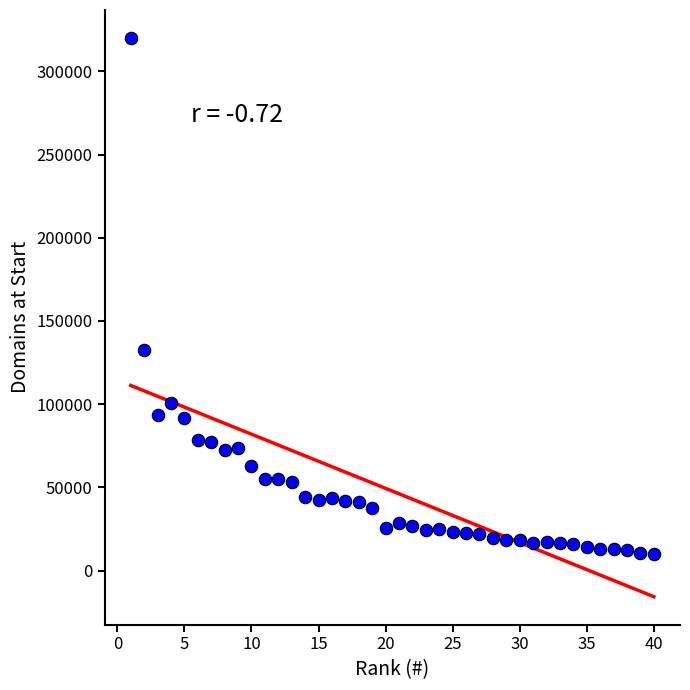

What Y value in the scatter plot is closest to 165119?

132746